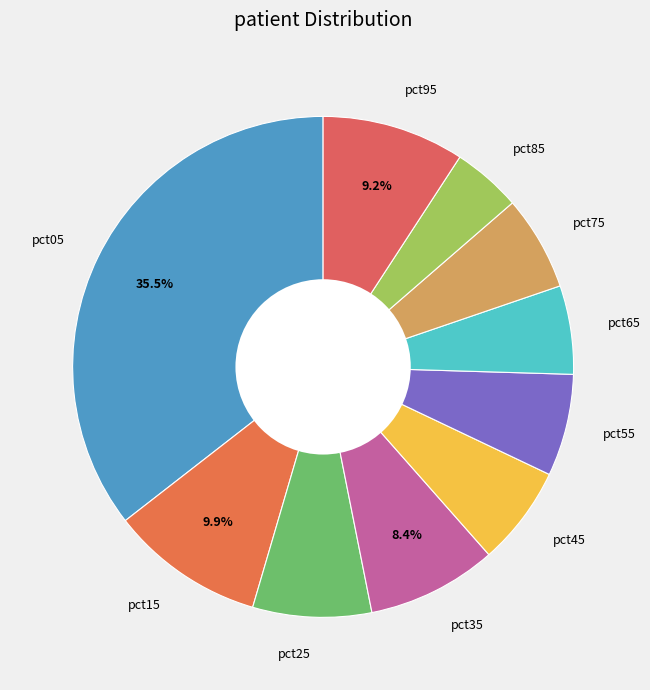

Is it true that pct95 is 3% of the pie?

False